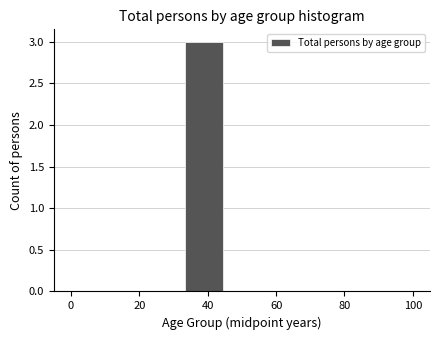

Reading left to right, transcribe this chart: for each bar, give the range it covers on the x-axis and its height. Neither the bar edges nor the heights are printed on the chart, so give them approximately, as read against the axes.

0 to 12: 0
12 to 22: 0
22 to 34: 0
34 to 44: 3
44 to 56: 0
56 to 66: 0
66 to 78: 0
78 to 88: 0
88 to 100: 0